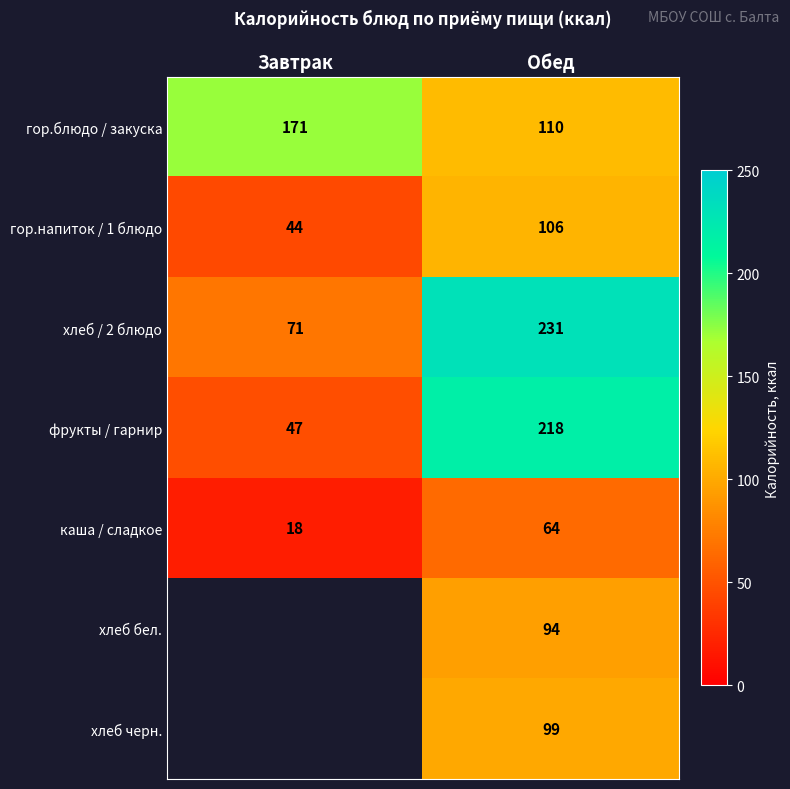

What is the difference between the гор.блюдо / закуска values at Завтрак and Обед?

61